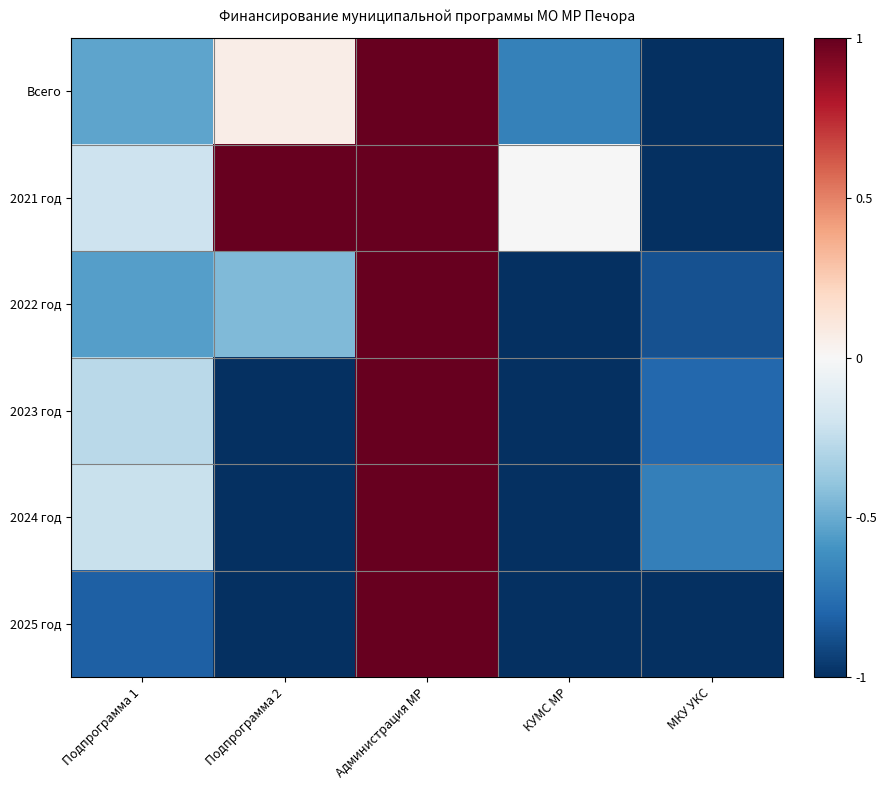

Reading right to left, extract all data points from this chart.

Всего: МКУ УКС=-1.0	КУМС МР=-0.7	Администрация МР=1.0	Подпрограмма 2=0.1	Подпрограмма 1=-0.5
2021 год: МКУ УКС=-1.0	КУМС МР=-0.0	Администрация МР=1.0	Подпрограмма 2=1.0	Подпрограмма 1=-0.2
2022 год: МКУ УКС=-0.9	КУМС МР=-1.0	Администрация МР=1.0	Подпрограмма 2=-0.4	Подпрограмма 1=-0.5
2023 год: МКУ УКС=-0.8	КУМС МР=-1.0	Администрация МР=1.0	Подпрограмма 2=-1.0	Подпрограмма 1=-0.3
2024 год: МКУ УКС=-0.7	КУМС МР=-1.0	Администрация МР=1.0	Подпрограмма 2=-1.0	Подпрограмма 1=-0.2
2025 год: МКУ УКС=-1.0	КУМС МР=-1.0	Администрация МР=1.0	Подпрограмма 2=-1.0	Подпрограмма 1=-0.8